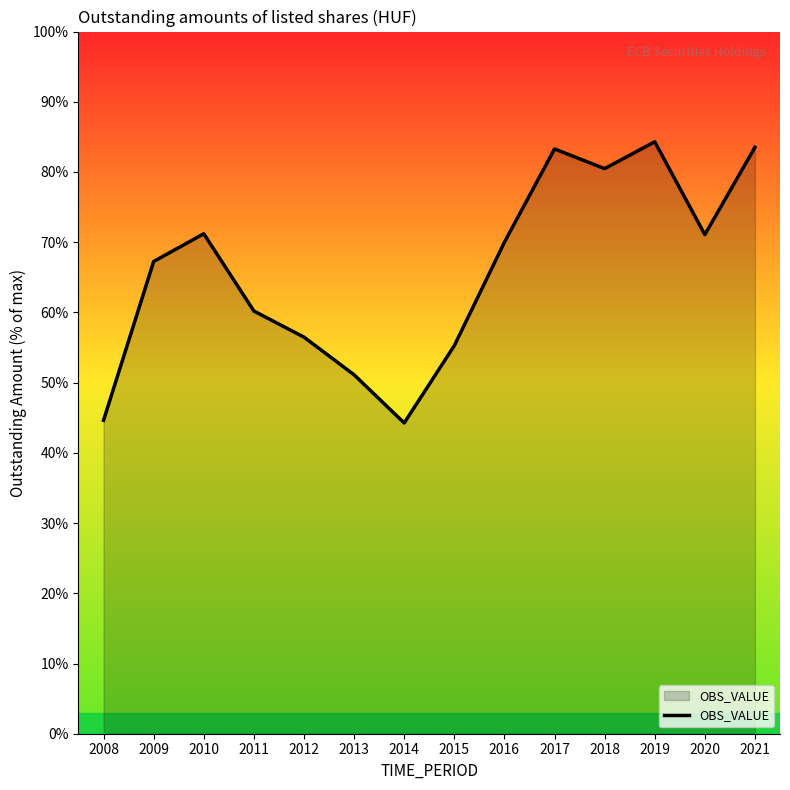

The value at 2009 is 1494927.8. True or false?

False